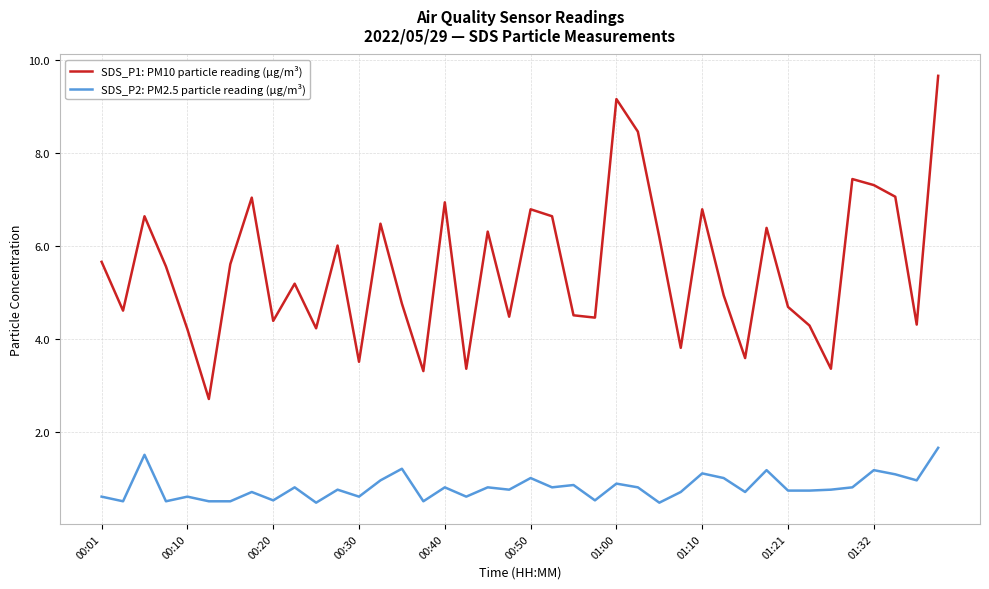

Count the number of data series in this chart.

2